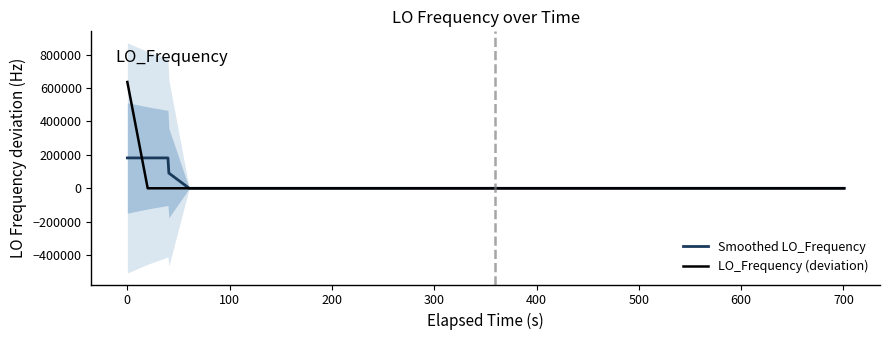

What is the maximum value for Smoothed LO_Frequency?

181630.9